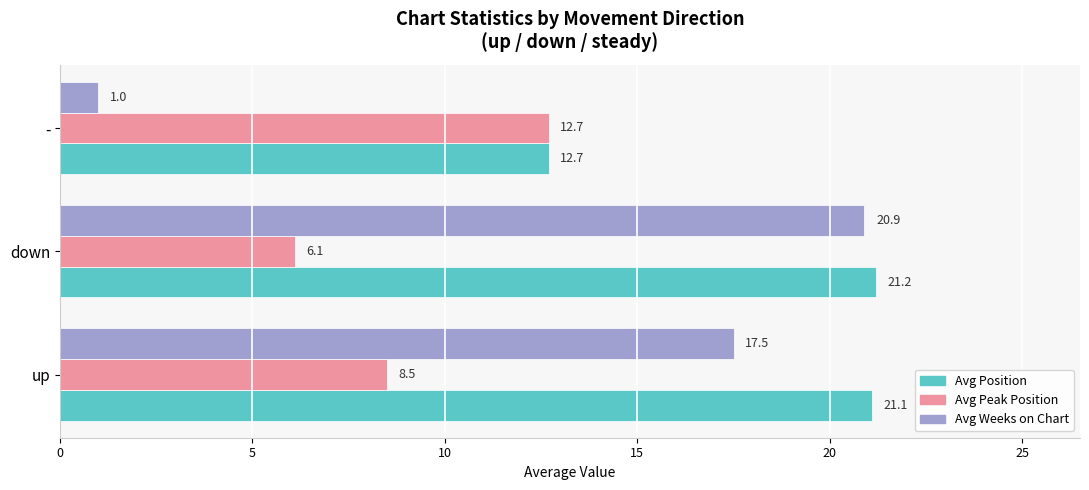

Is it true that Avg Peak Position equals 3.7 at down?

False